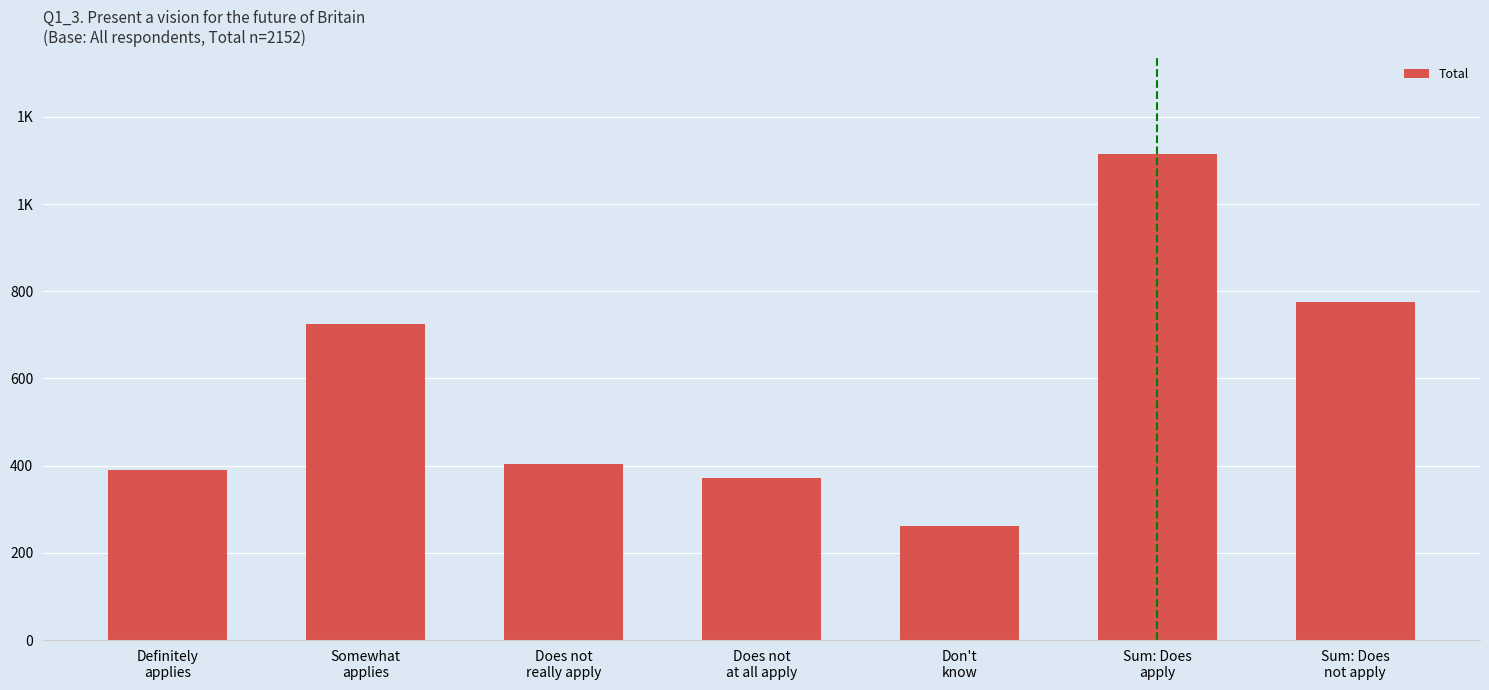

List the labels in order of value, smallest first.

Don't
know, Does not
at all apply, Definitely
applies, Does not
really apply, Somewhat
applies, Sum: Does
not apply, Sum: Does
apply